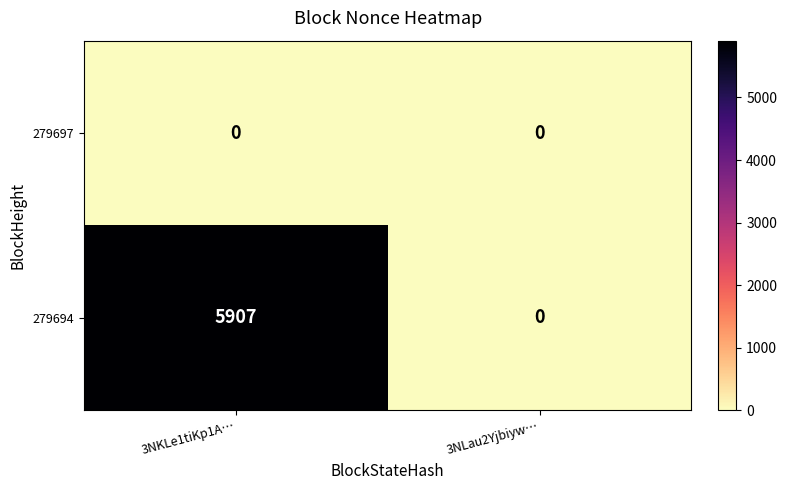

List the series in order of their overall mean, highest first.

279694, 279697